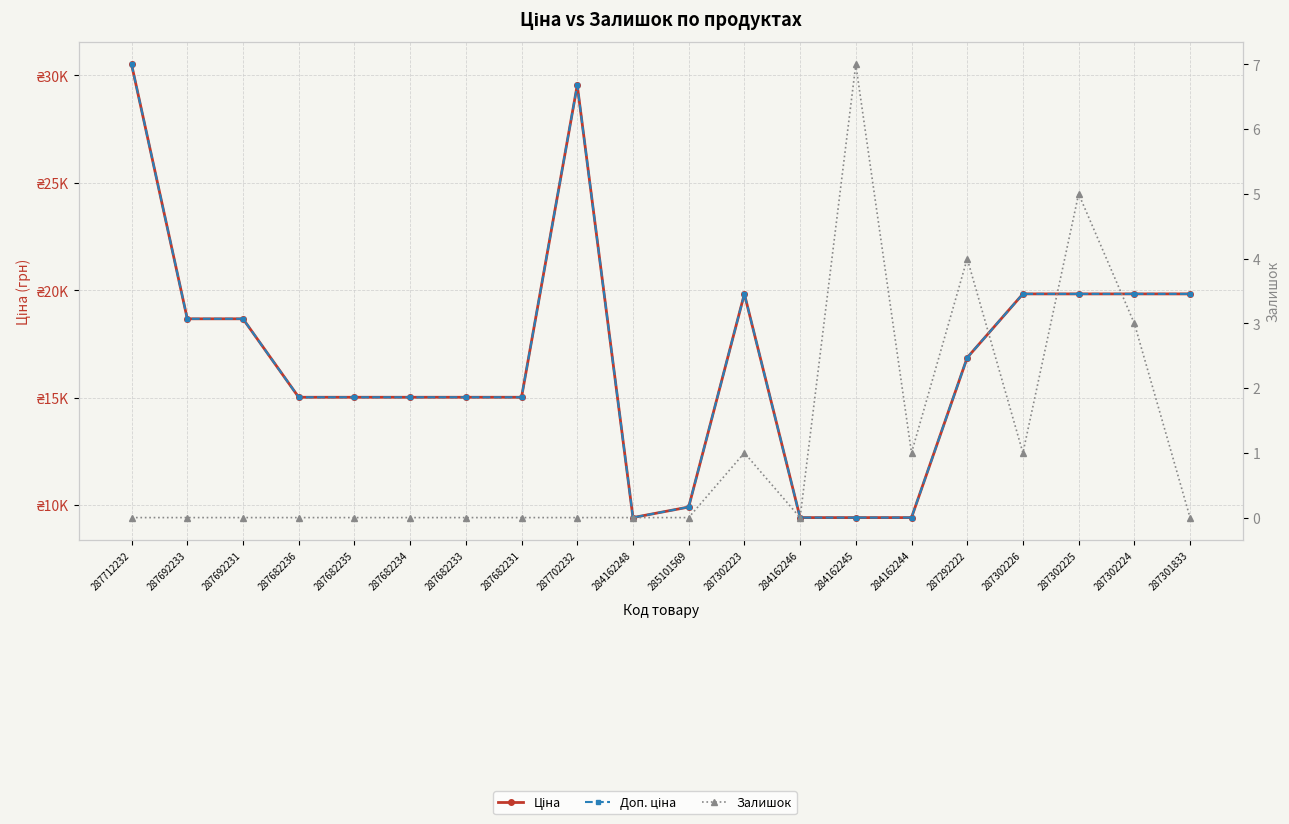

Read the Ціна value at 284162245.

9416.9